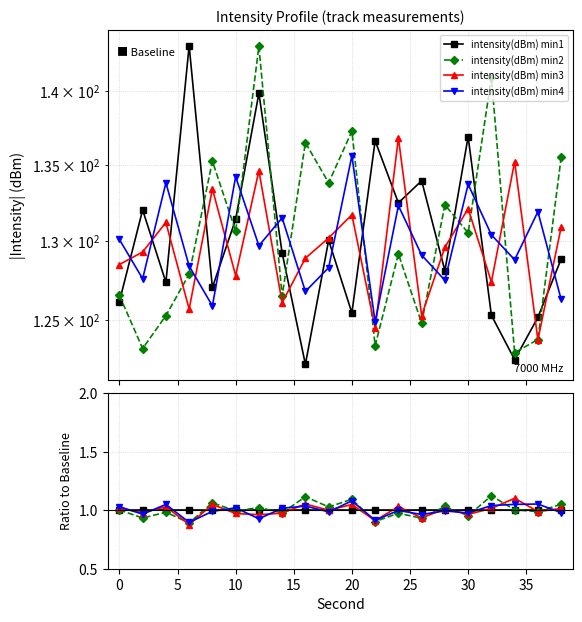

How many series are shown in this chart?

4